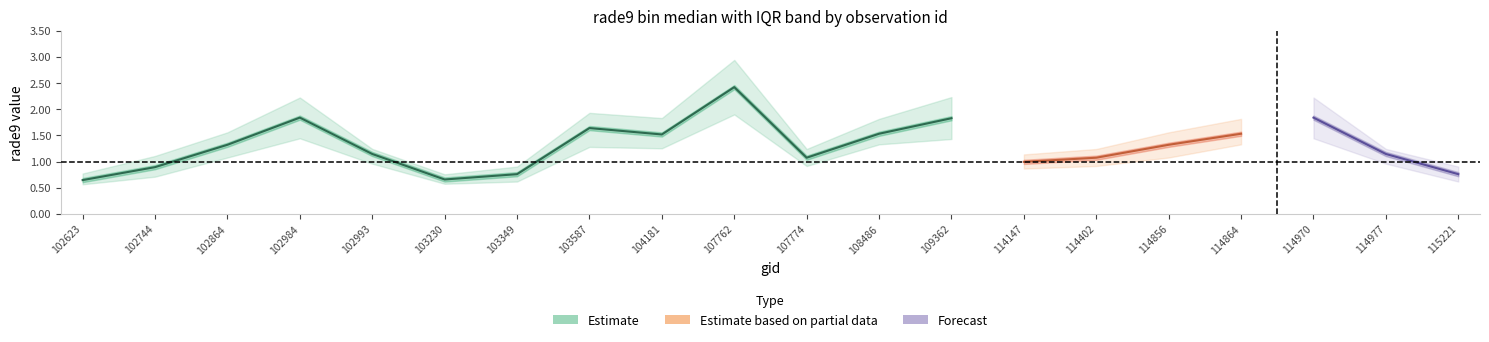

Does the chart have visible grid lines?

No